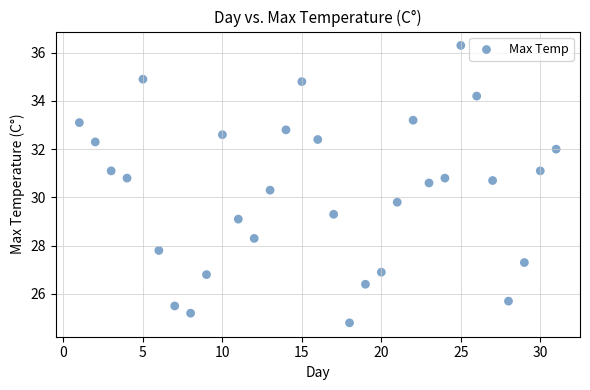

What is the range of X values (max minus min)?

30.0